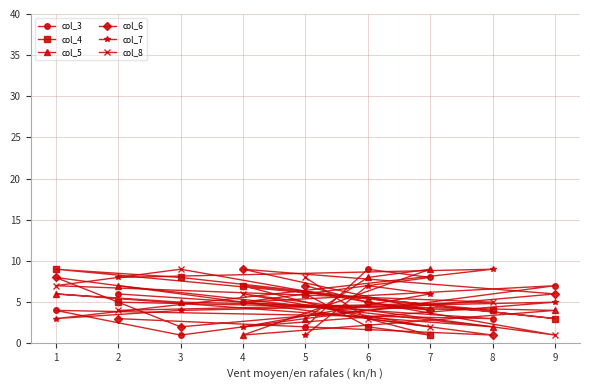

List the series in order of their peak value, lowest first.

col_3, col_4, col_5, col_6, col_7, col_8